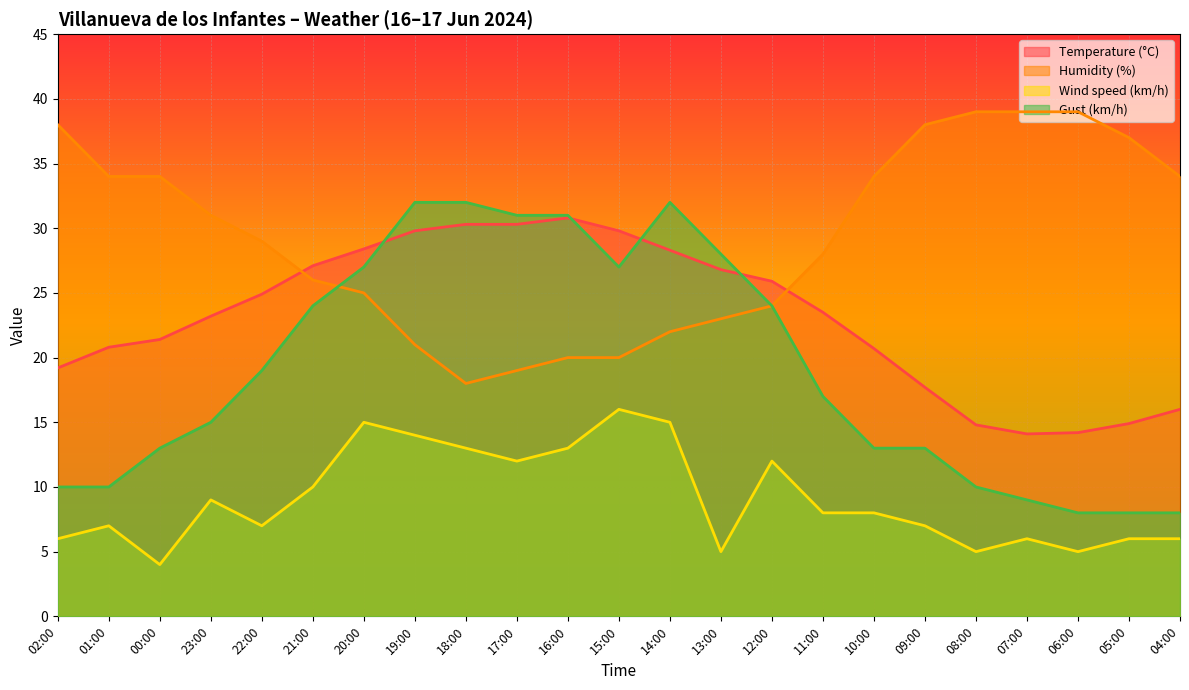

Which category has the lowest value across all series?

00:00